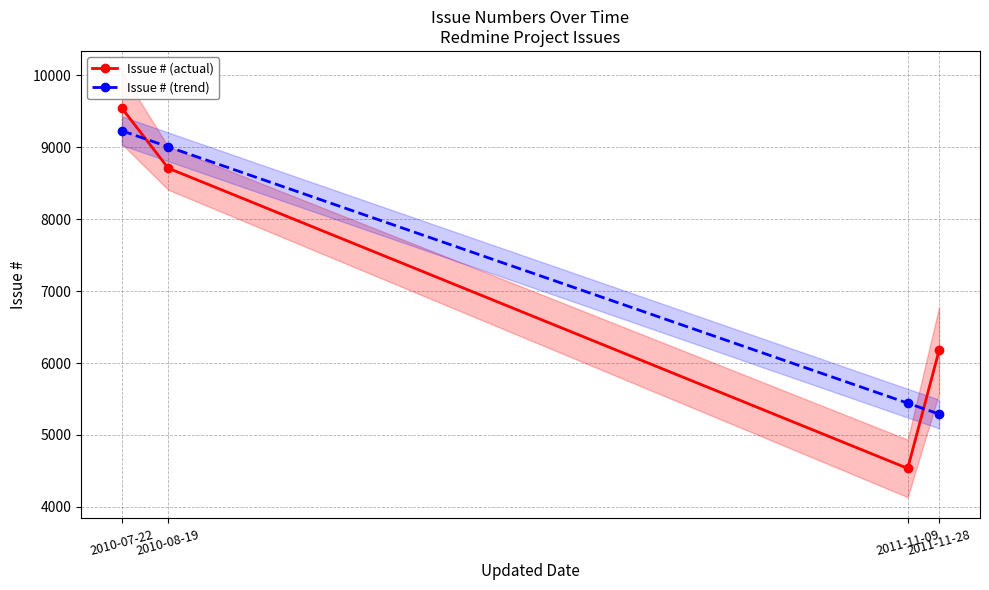

At which category is the sum across all series the highest?

2010-07-22